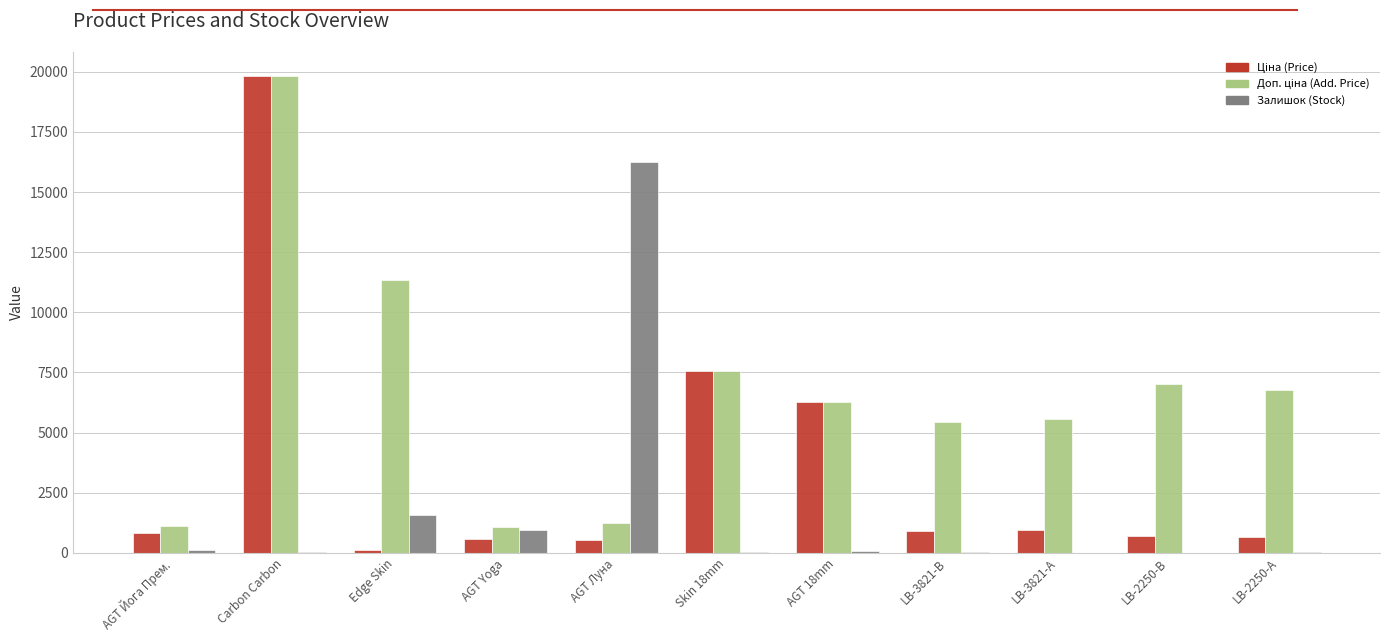

At which category is the sum across all series the highest?

Carbon Carbon